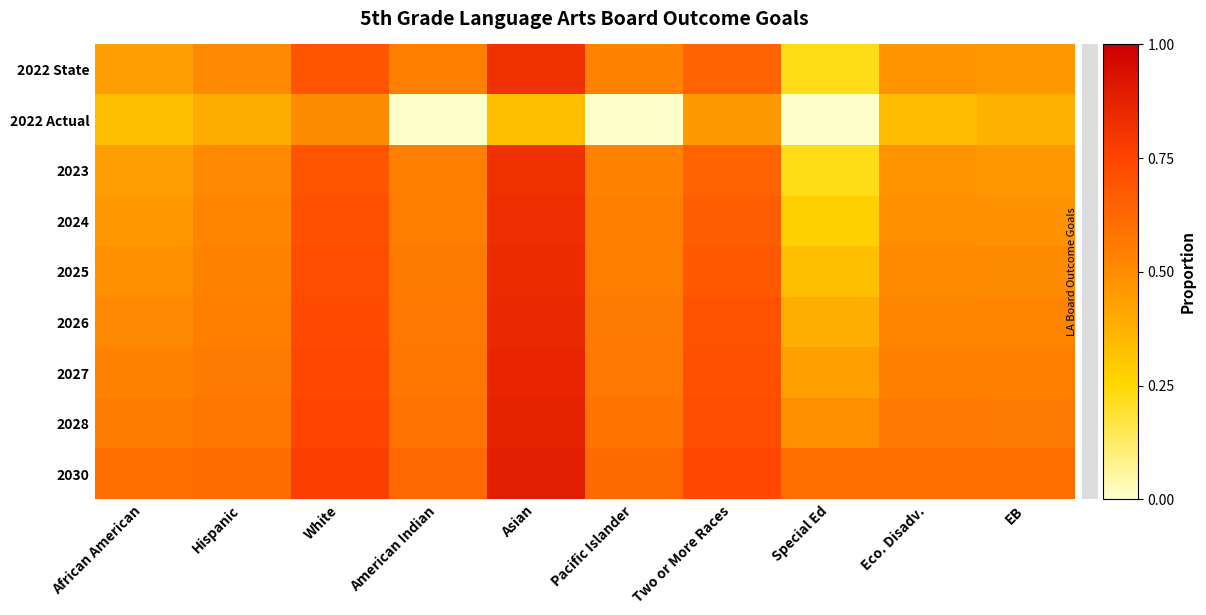

At Special Ed, list the series in order from smallest to largest.

2022 Actual, 2022 State, 2023, 2024, 2025, 2026, 2027, 2028, 2030